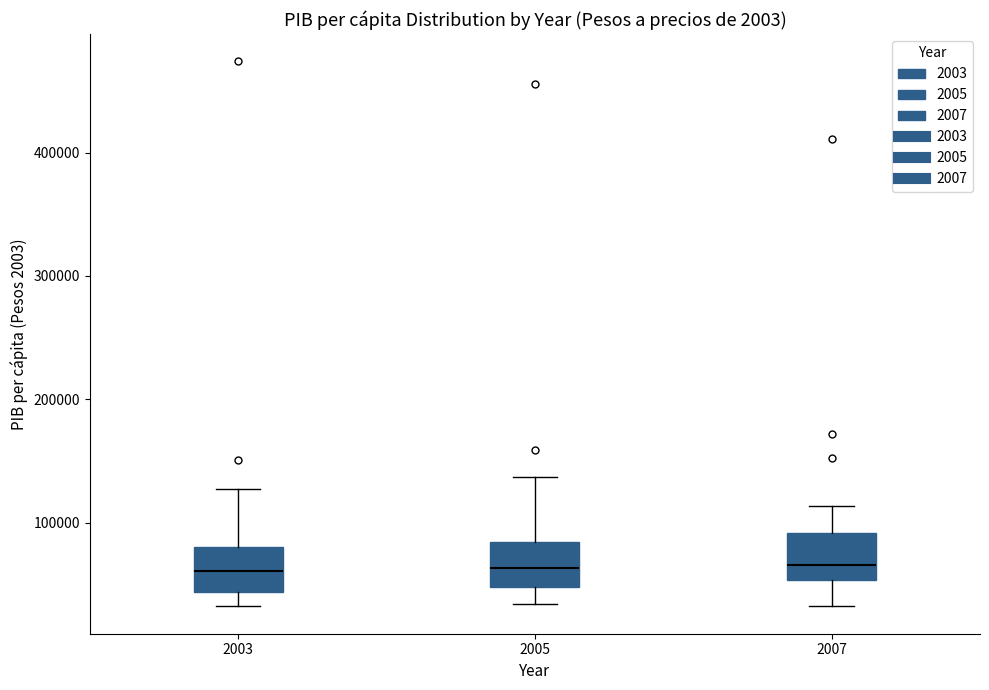

Reading left to right, transcribe this box plot: for each box, give where its median line is, the range the box spans, and where its two whiskers end, as read against the y-axis. The values are not printed on the chart, so give them approximately, as read against the axis.

2003: median 60000, box 40000 to 80000, whiskers 30000 to 130000
2005: median 60000, box 50000 to 80000, whiskers 30000 to 140000
2007: median 70000, box 50000 to 90000, whiskers 30000 to 110000